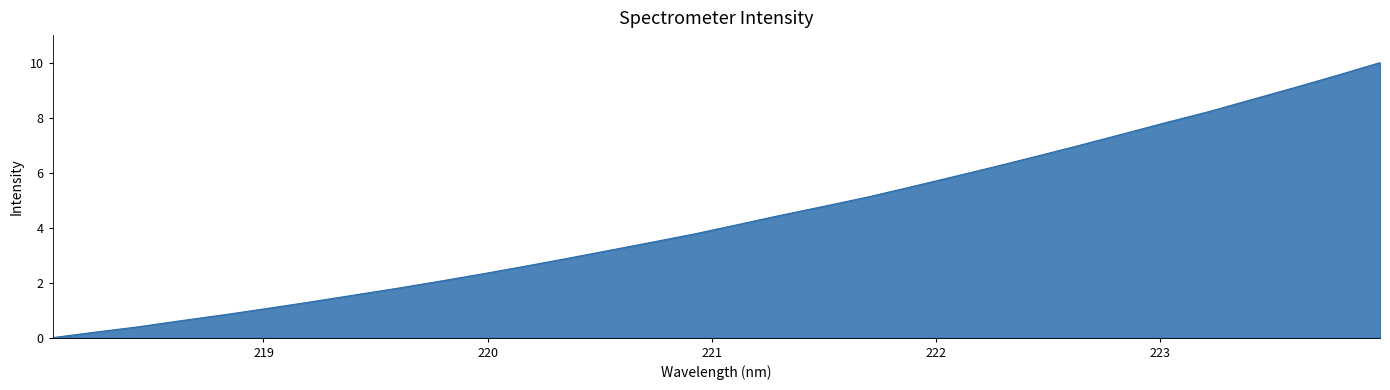

What is the difference between the maximum and minimum values?

10.0